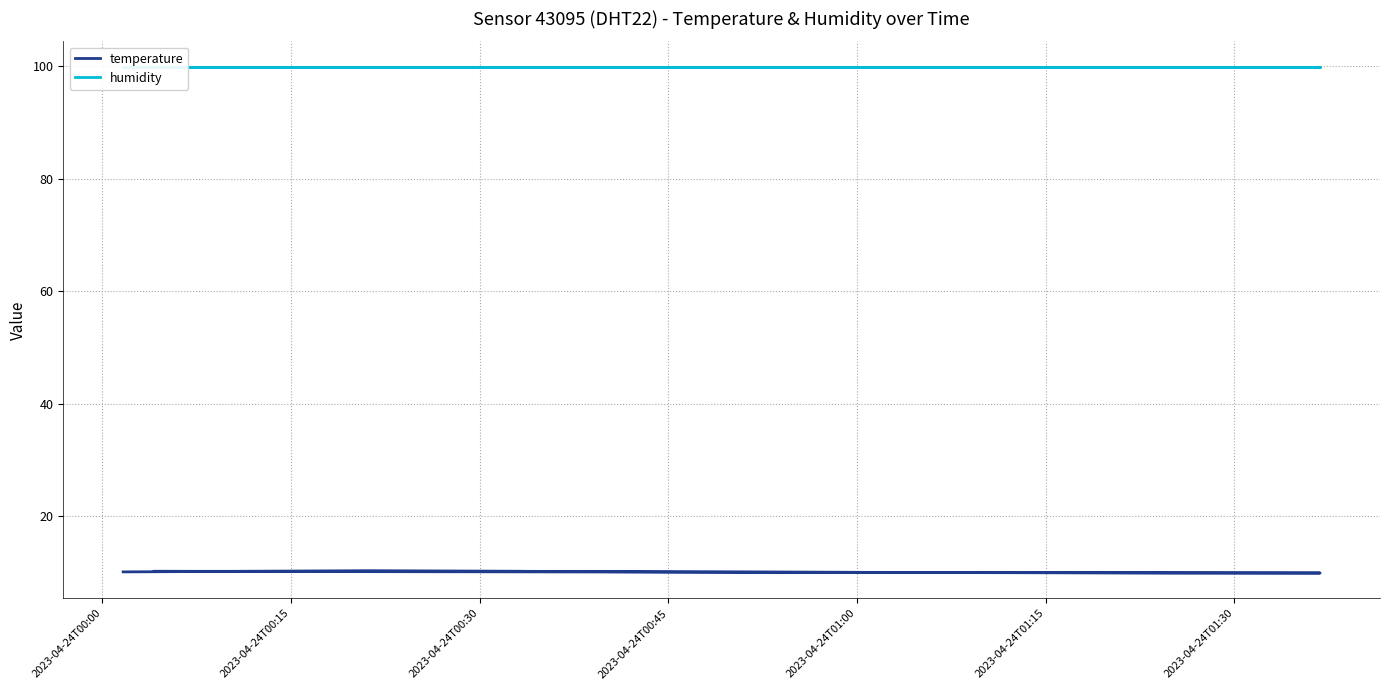

How many interior local peaks does the temperature series have?

1